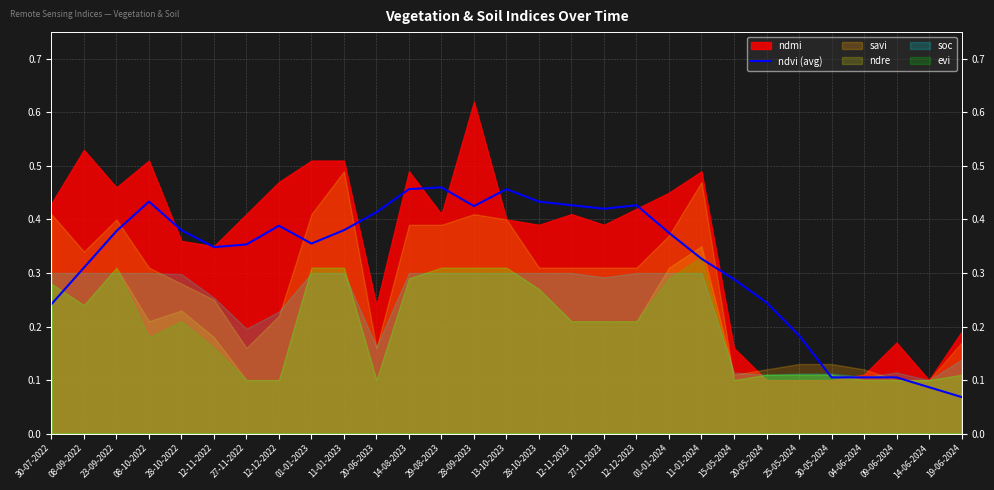

Where is the first local minimum?

12-11-2022